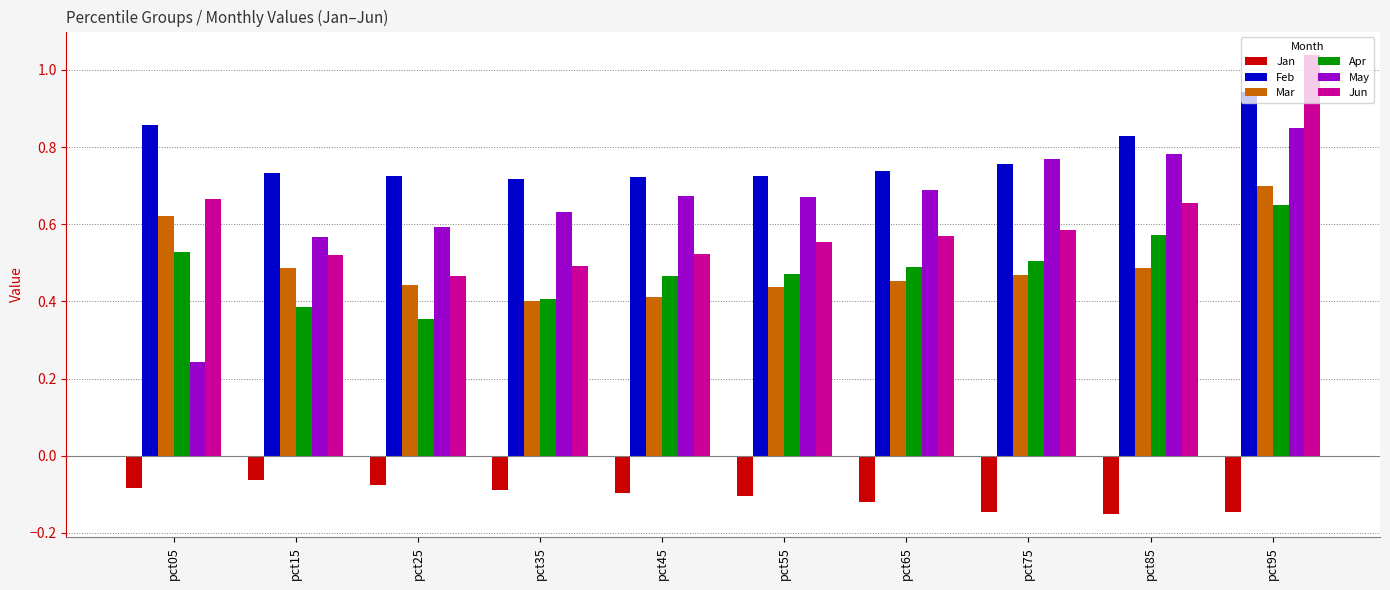

Which label corresponds to the largest value in the chart?

pct95